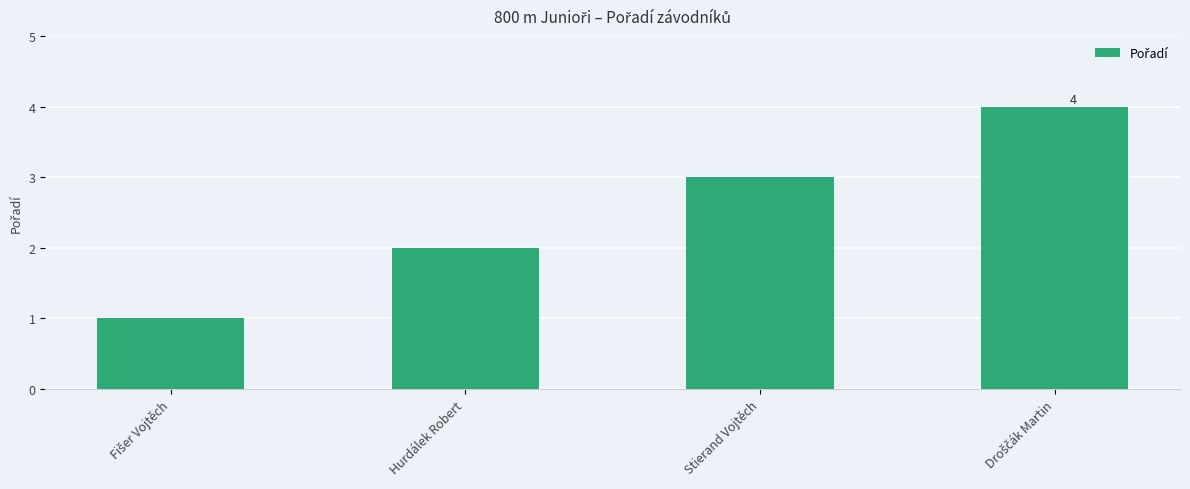

What position from the left is Stierand Vojtěch?

3